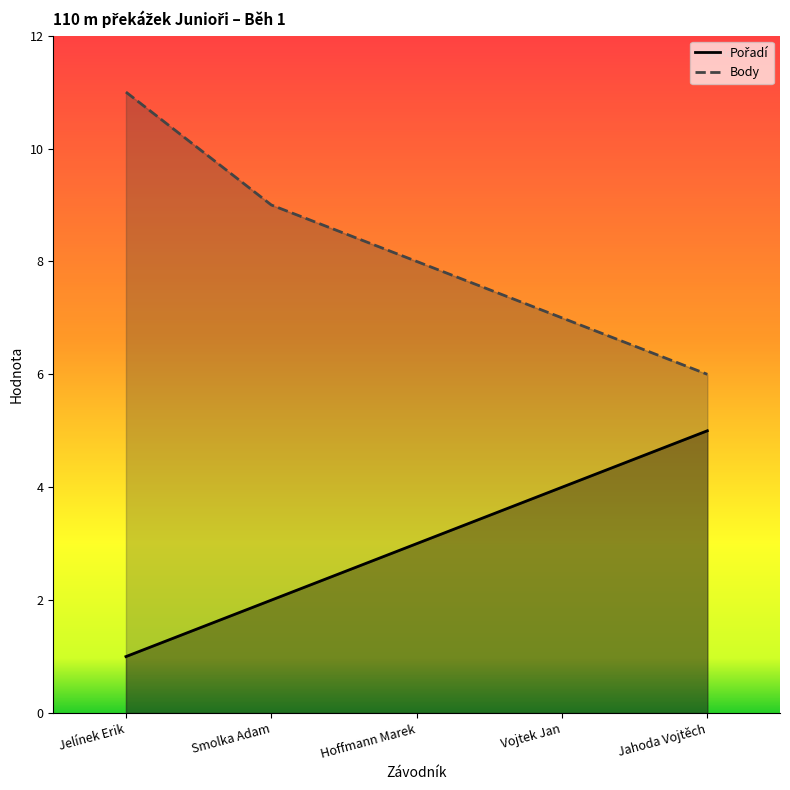

True or false: Body has a value of 11 at Jelínek Erik.

True